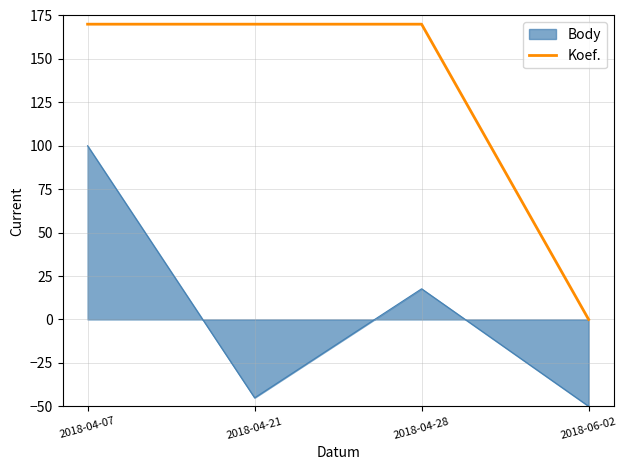

What is the total value across all series at 2018-04-28?

187.6